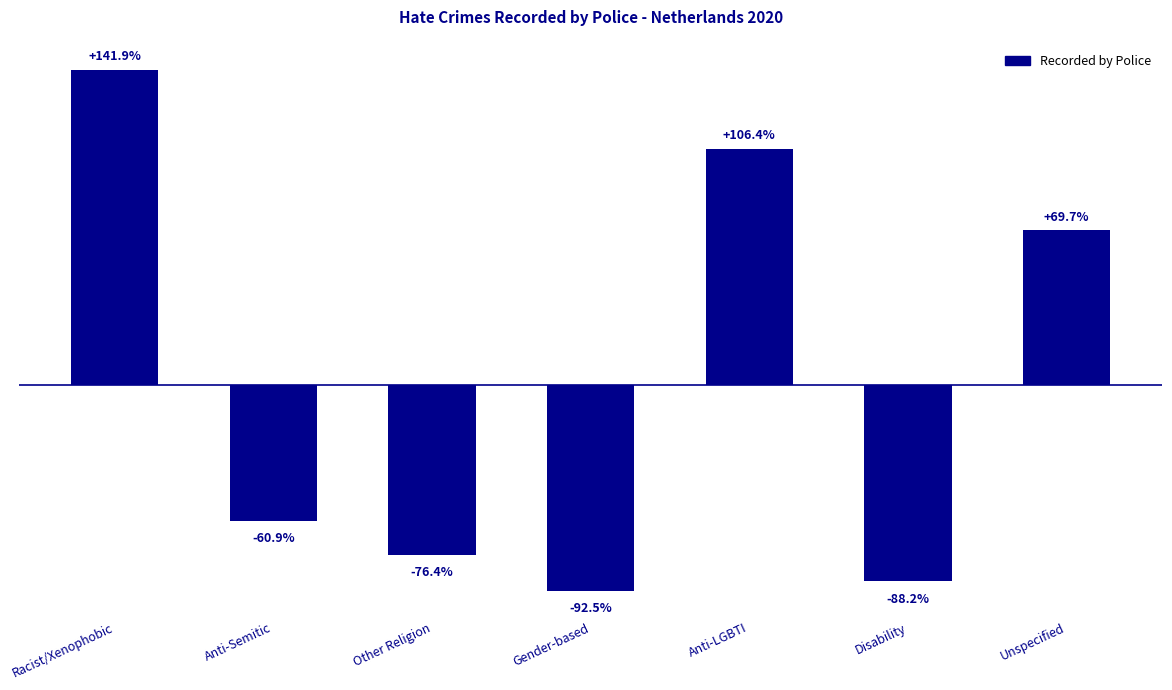

What is the label of the 2nd bar from the left?

Anti-Semitic